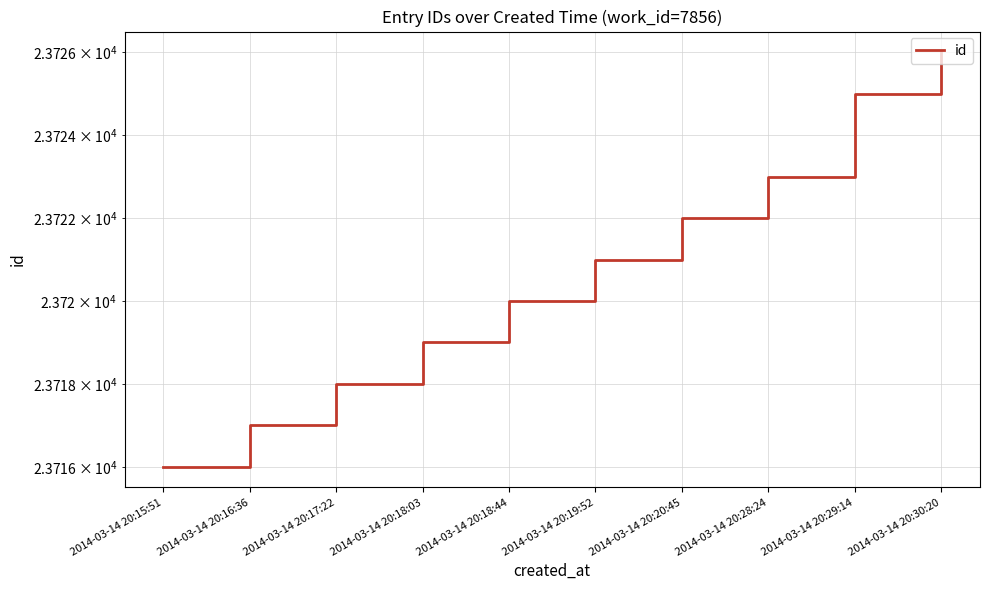

Is it true that the value at 2014-03-14 20:28:24 is 33472?

False